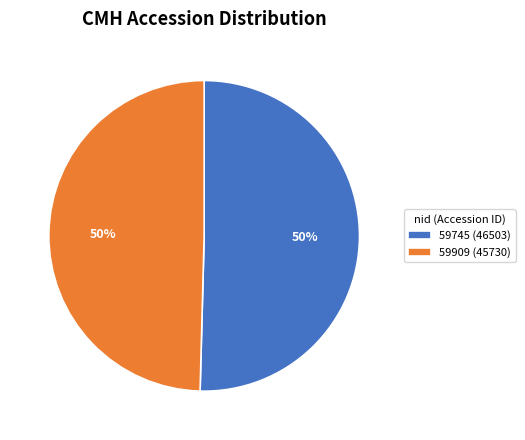

What is the largest slice in the pie chart?

59745